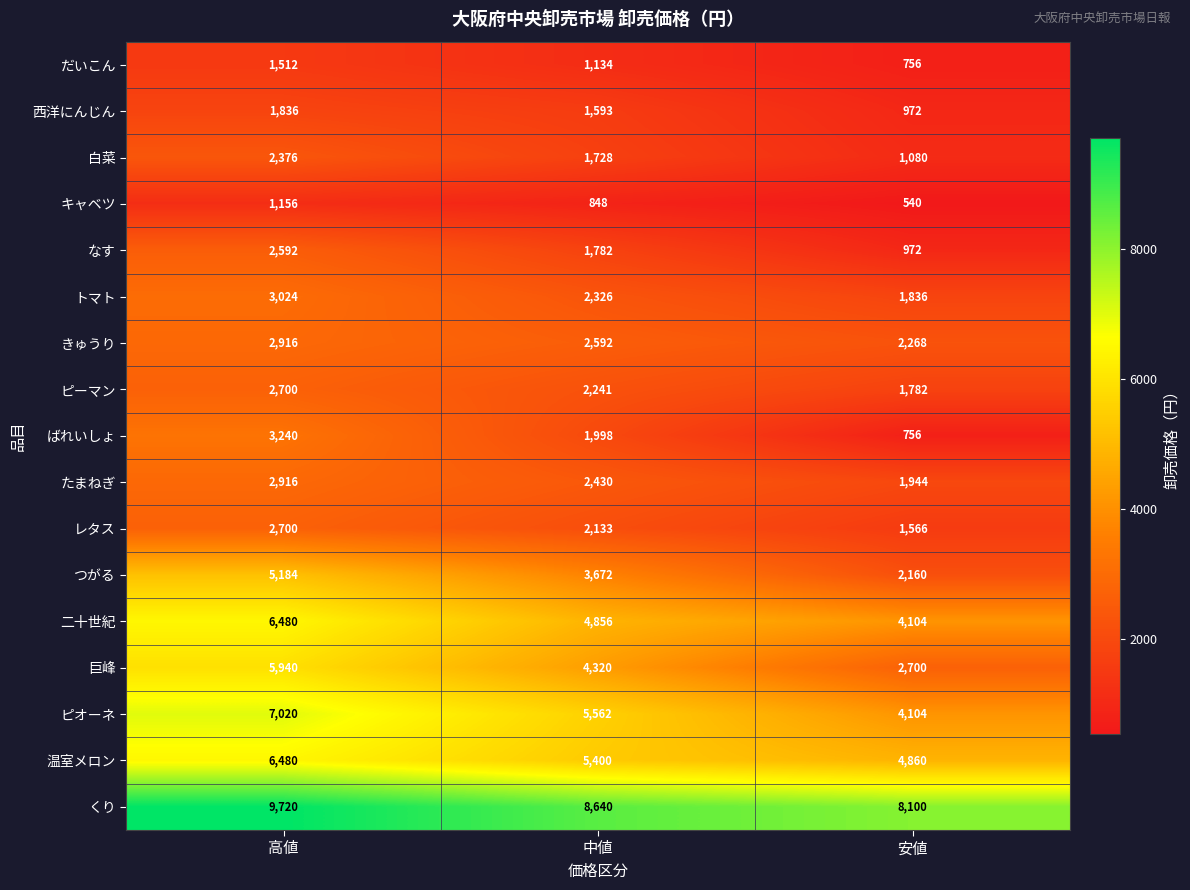

Which category has the lowest value in the くり series?

安値